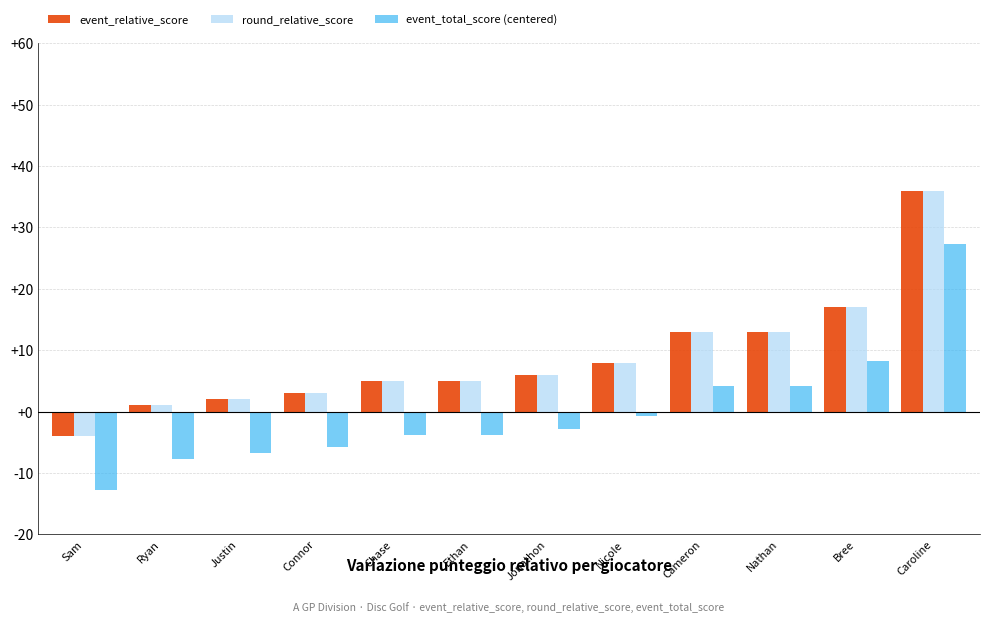

What is the difference between the second highest and minimum values in the event_total_score (centered) series?

21.0